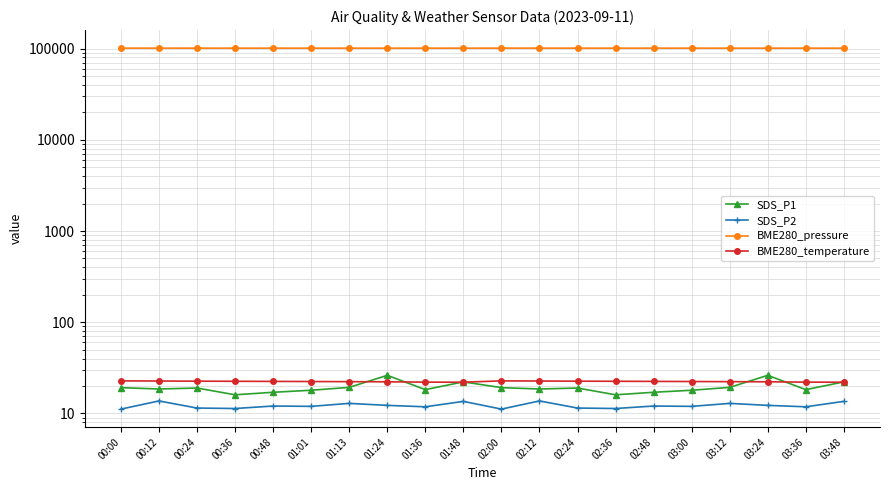

True or false: SDS_P1 and BME280_pressure intersect in this chart.

False